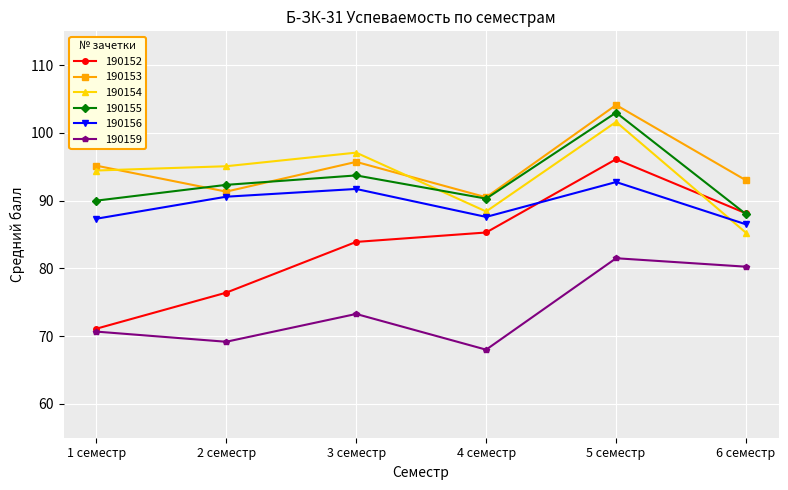

Which series has the widest spread of values?

190152